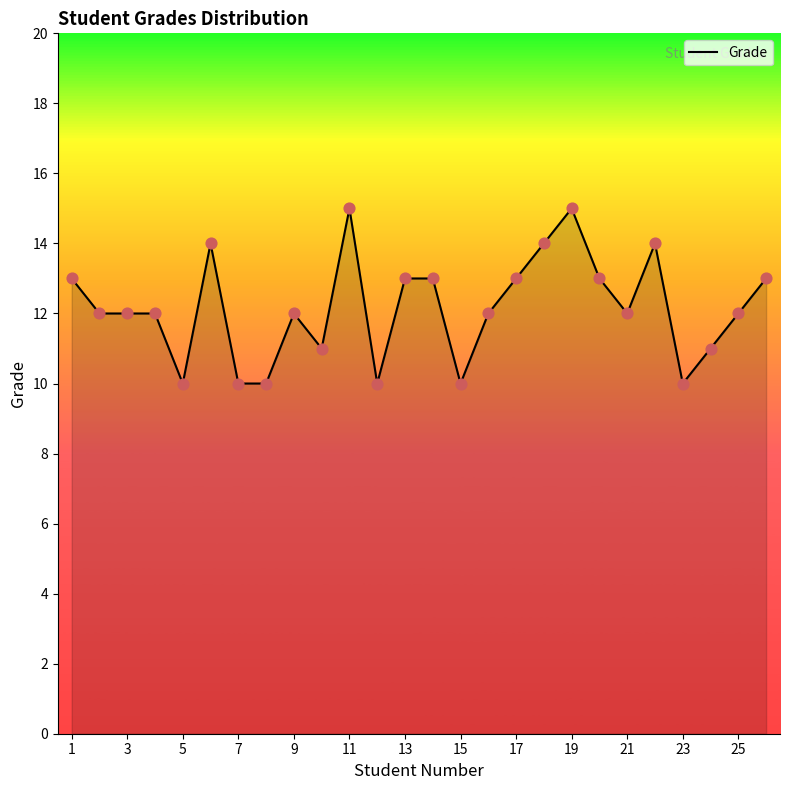

What is the difference between the maximum and minimum values?

5